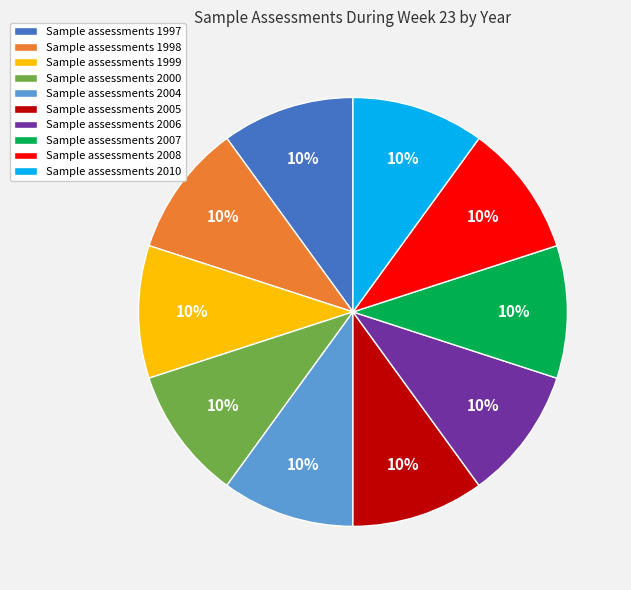

What percentage is the Sample assessments 2007 slice, to the nearest percent?

10%